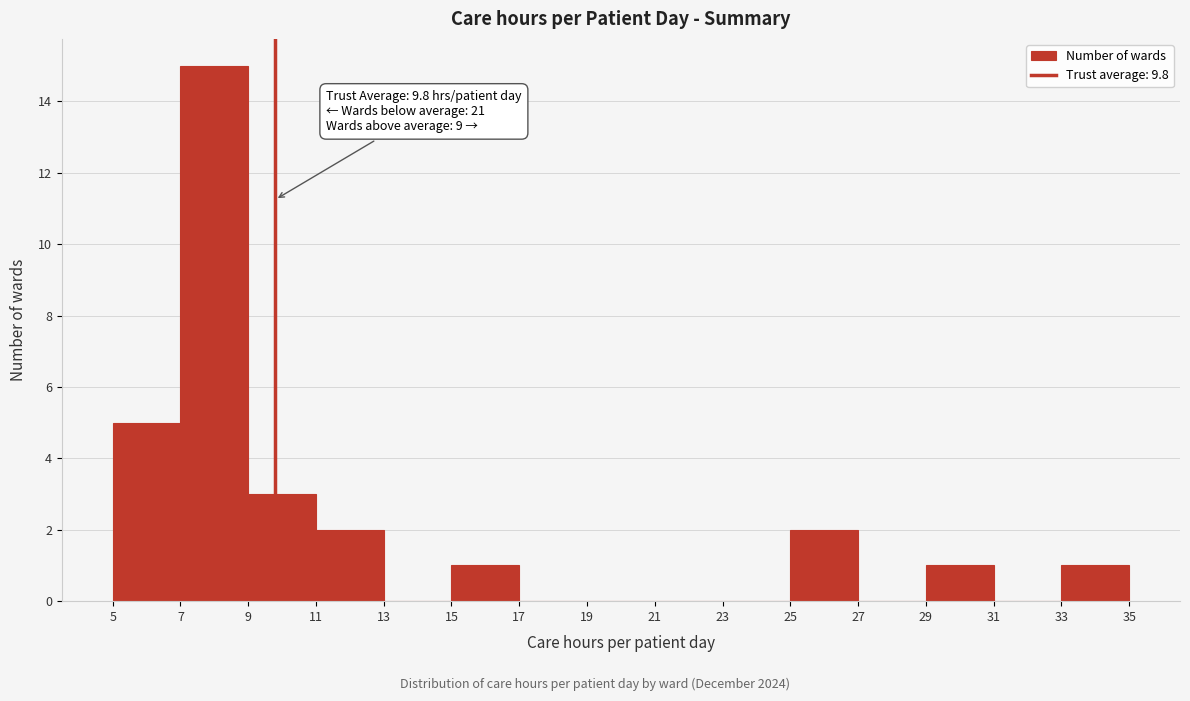

Over which range of the x-axis is the bar tallest?

7 to 9